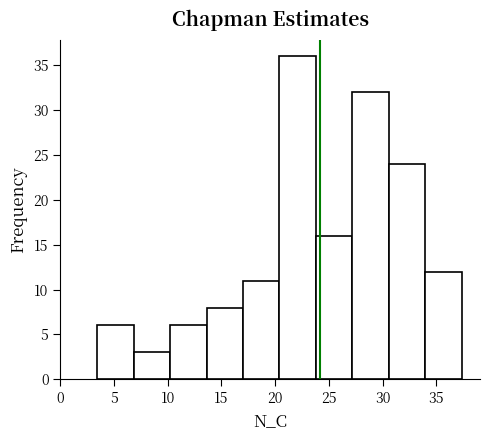

Reading left to right, list every bar in this chart as the range it spans on the x-axis followed by its height. Neither the bar edges nor the heights are printed on the chart, so give them approximately, as read against the axes.

3.5 to 7.0: 6
7.0 to 10.0: 3
10.0 to 13.5: 6
13.5 to 17.0: 8
17.0 to 20.5: 11
20.5 to 24.0: 36
24.0 to 27.0: 16
27.0 to 30.5: 32
30.5 to 34.0: 24
34.0 to 37.5: 12